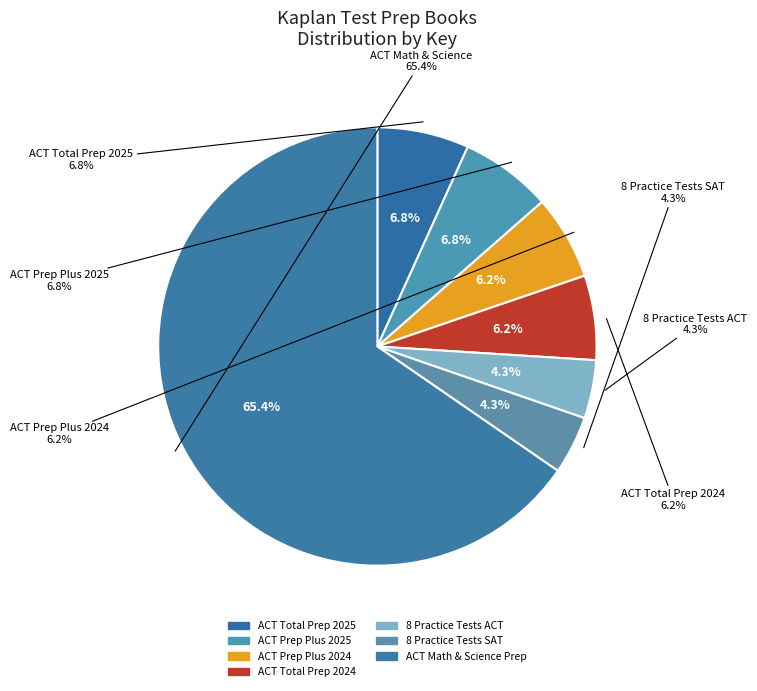

What percentage is the ACT Prep Plus 2024 slice, to the nearest percent?

6%